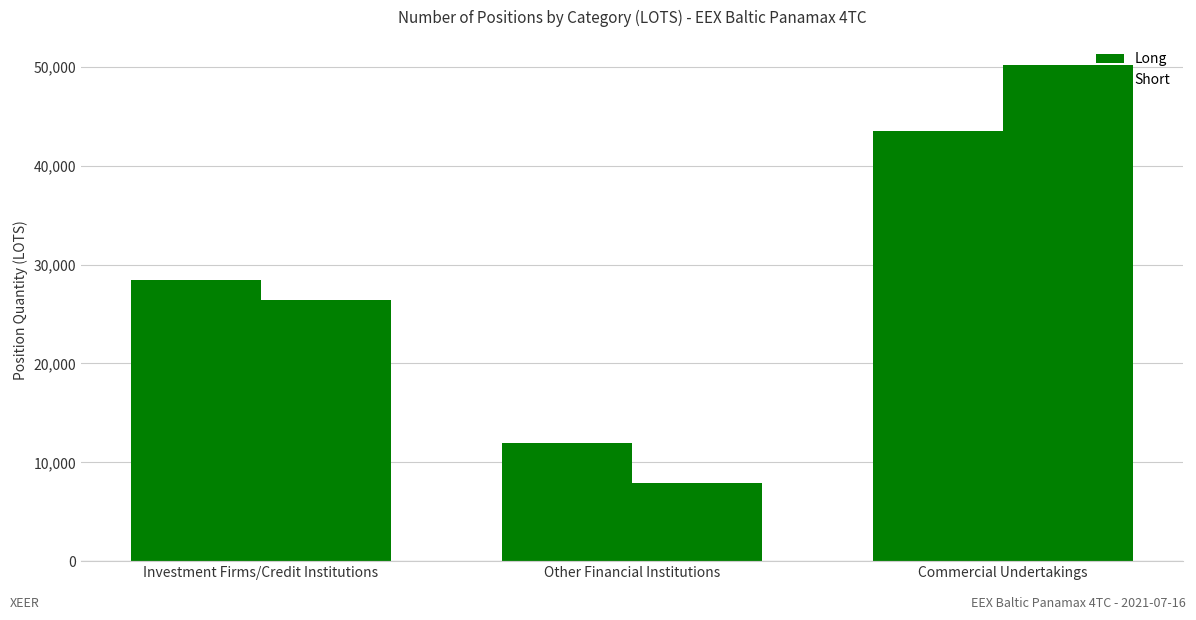

At which category is the sum across all series the highest?

Commercial Undertakings